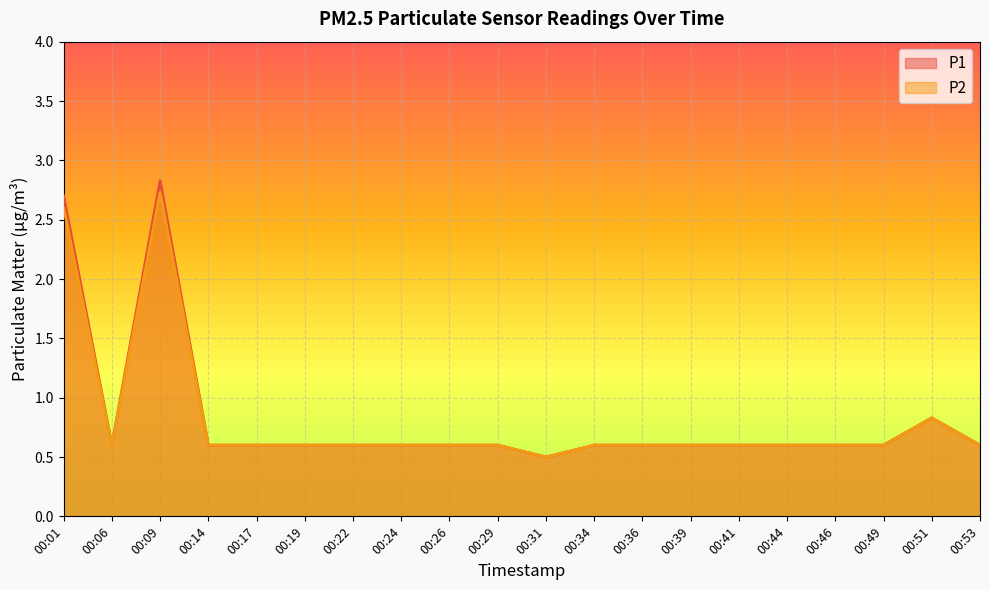

At which category does P2 reach its first local peak?

00:09